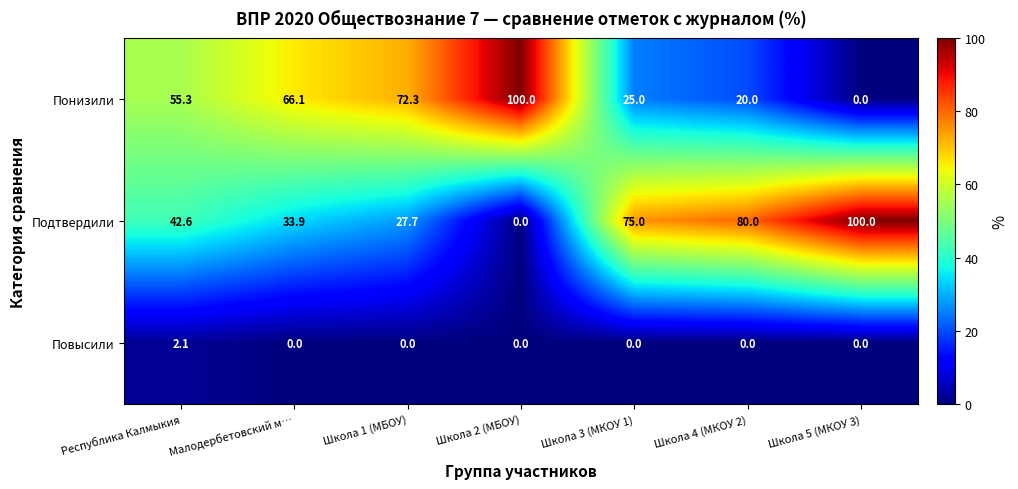

At which label does Понизили reach its minimum?

Школа 5 (МКОУ 3)